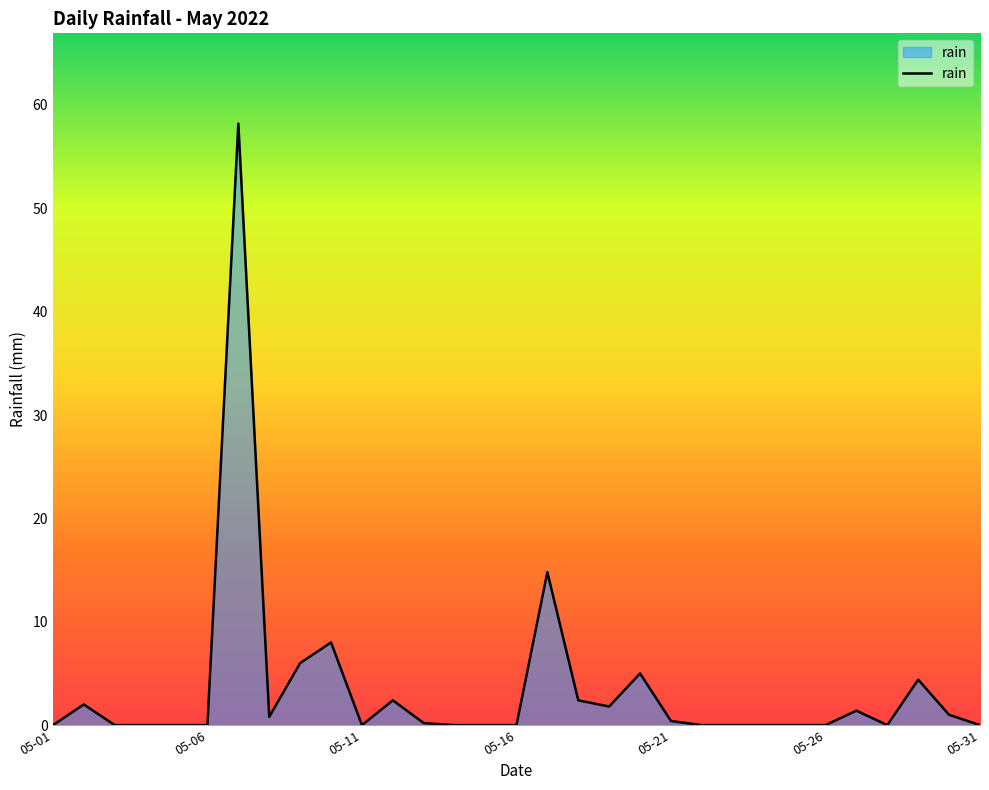

How many lines are shown in the chart?

1